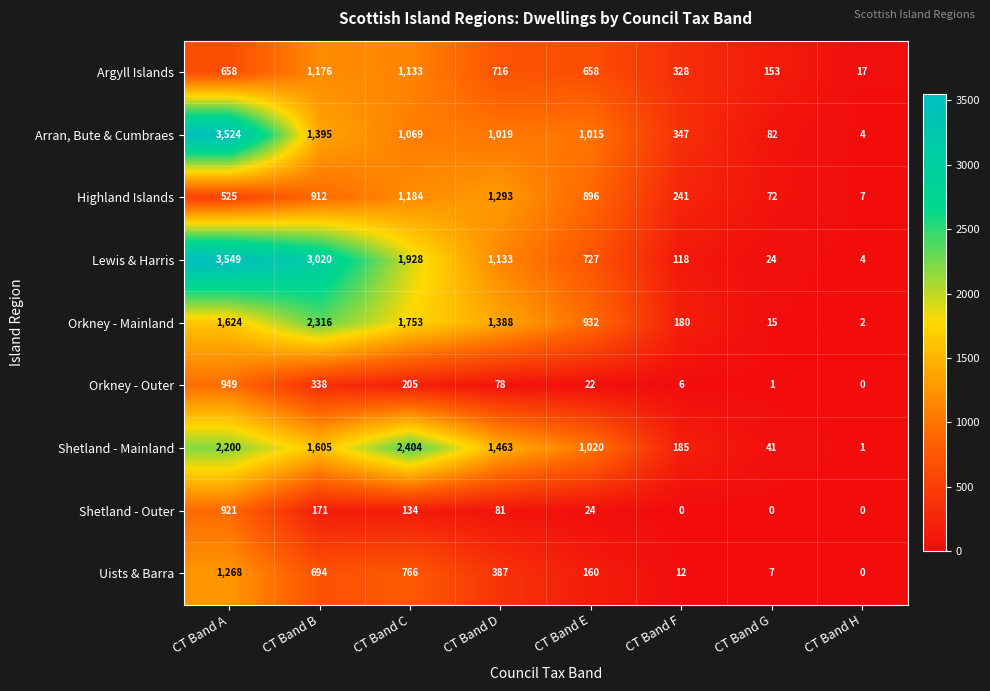

What is the difference between the maximum and minimum values in the Arran, Bute & Cumbraes series?

3520